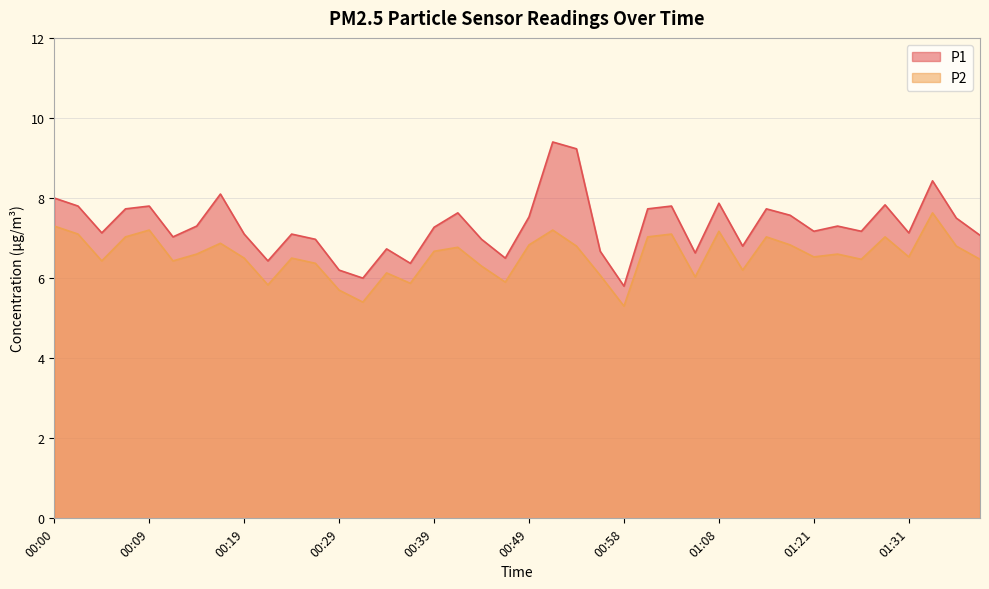

What is the smallest value displayed?

5.3